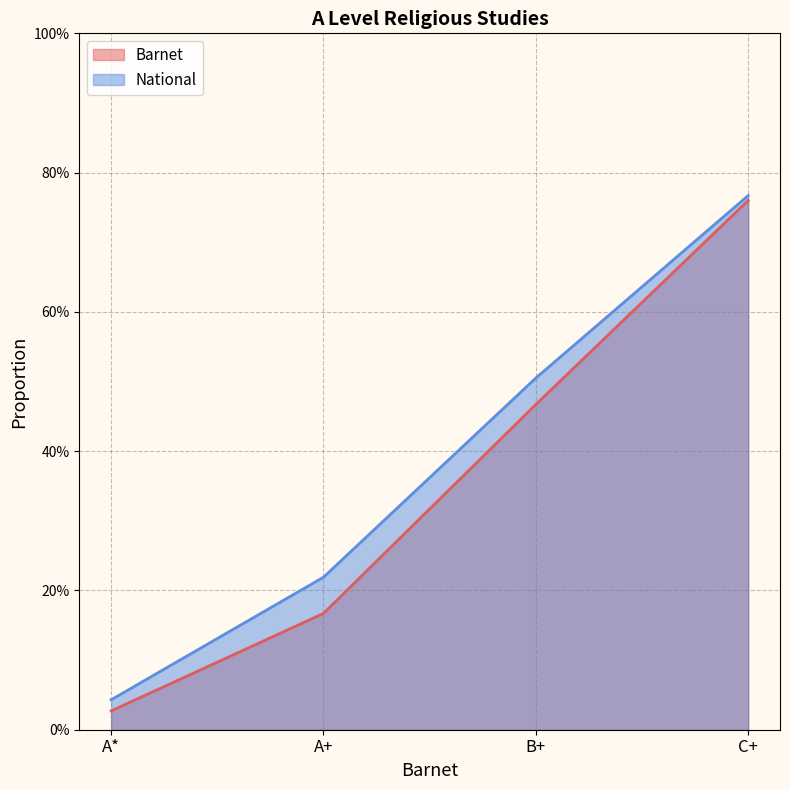

Which category has the lowest value across all series?

A*